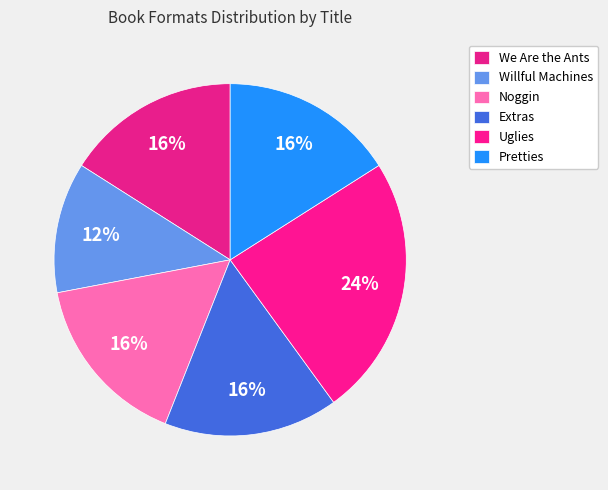

Count the number of slices in the pie.

6